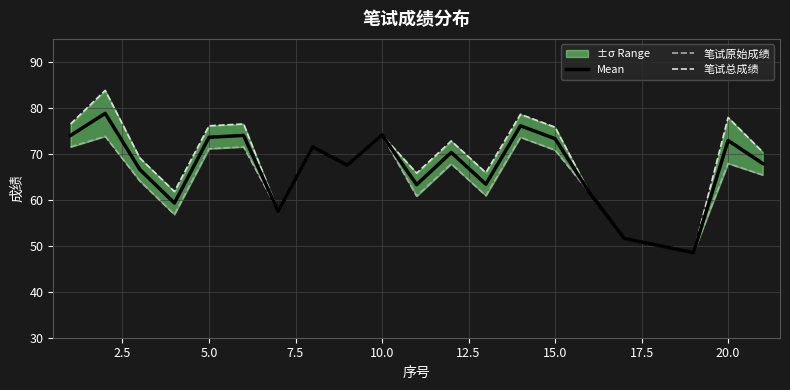

How many data points in 笔试原始成绩 are above 67?

11